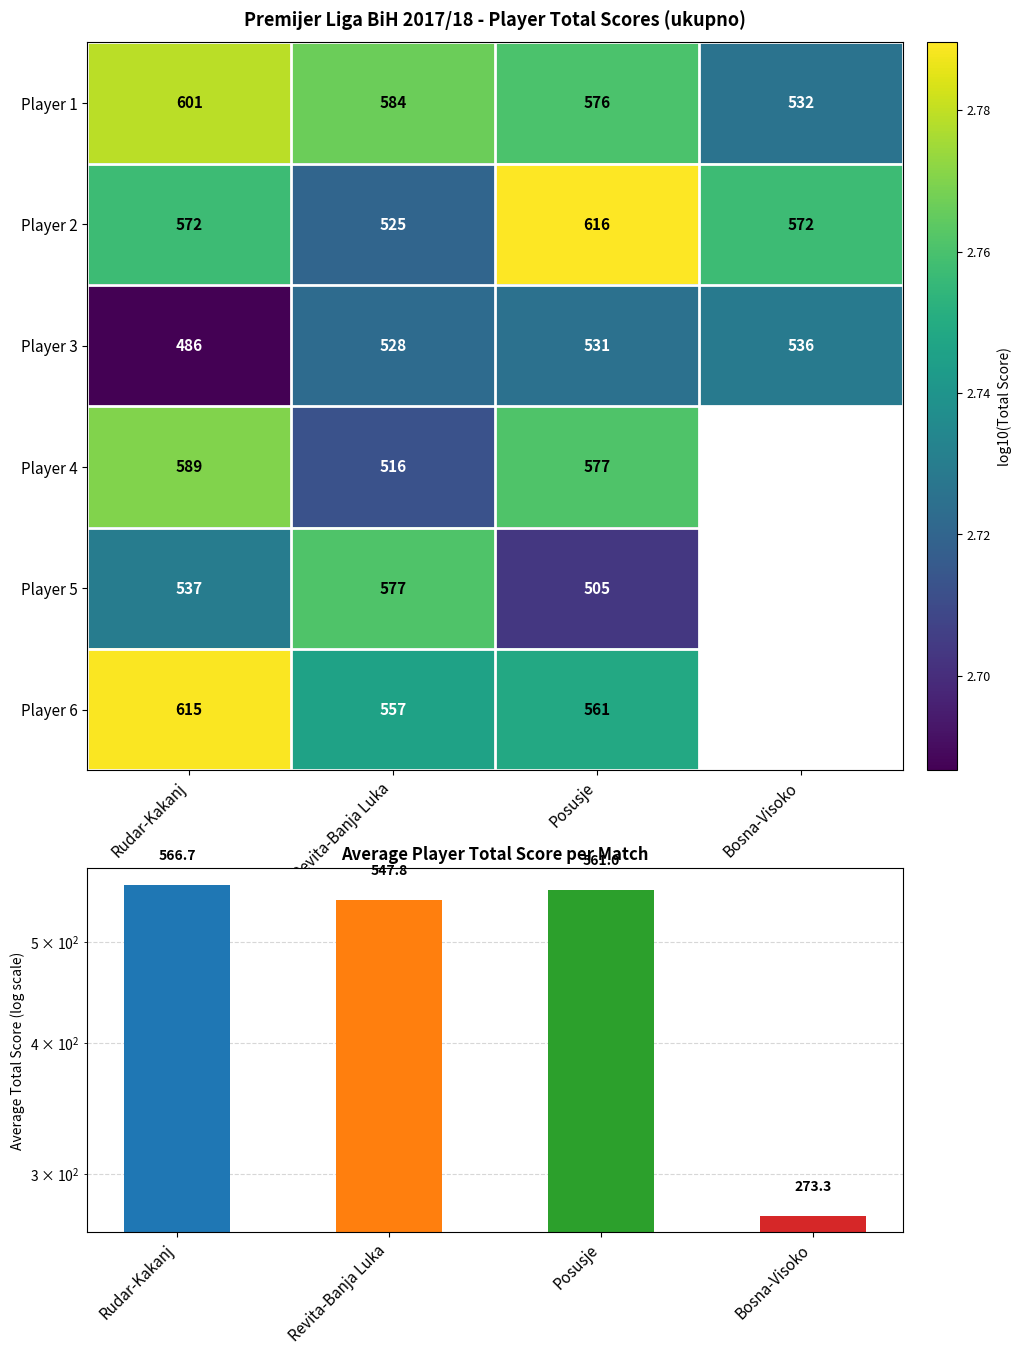

Is the value of Player 5 at Revita-Banja Luka greater than the value of Player 3 at Bosna-Visoko?

Yes